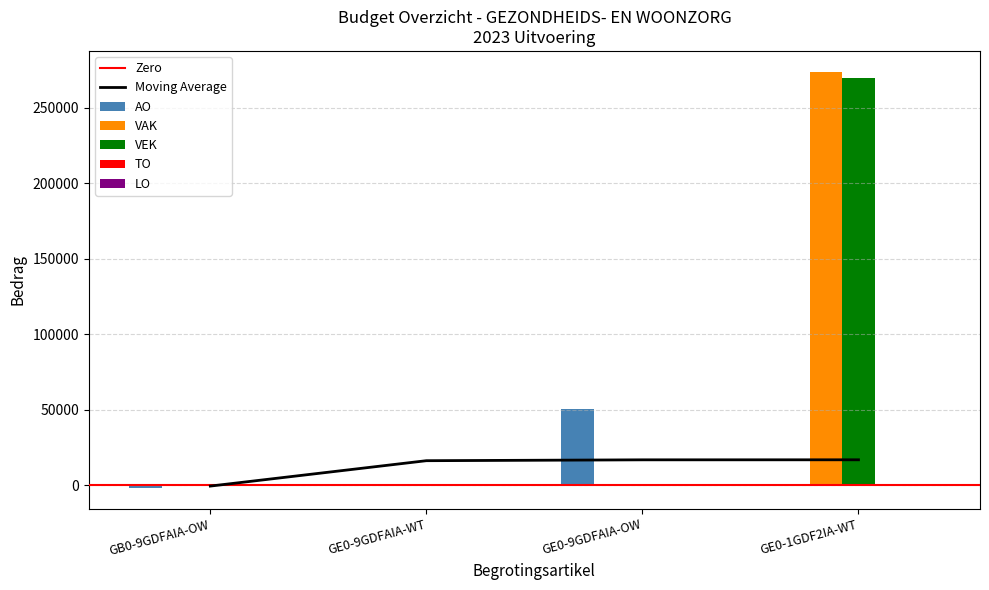

At how many categories does at least one series exceed 182906?

1